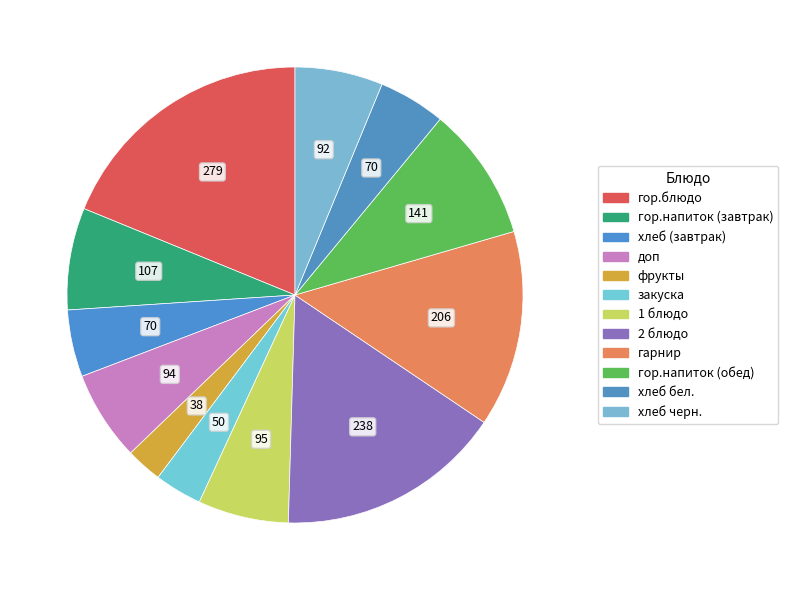

Count the number of slices in the pie.

12